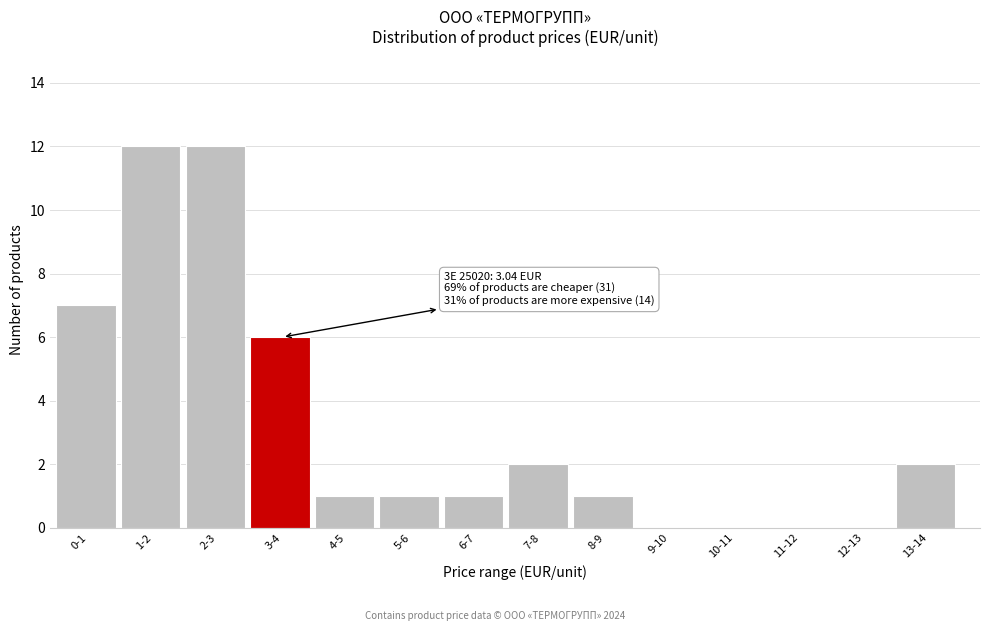

What is the greatest value displayed?

12